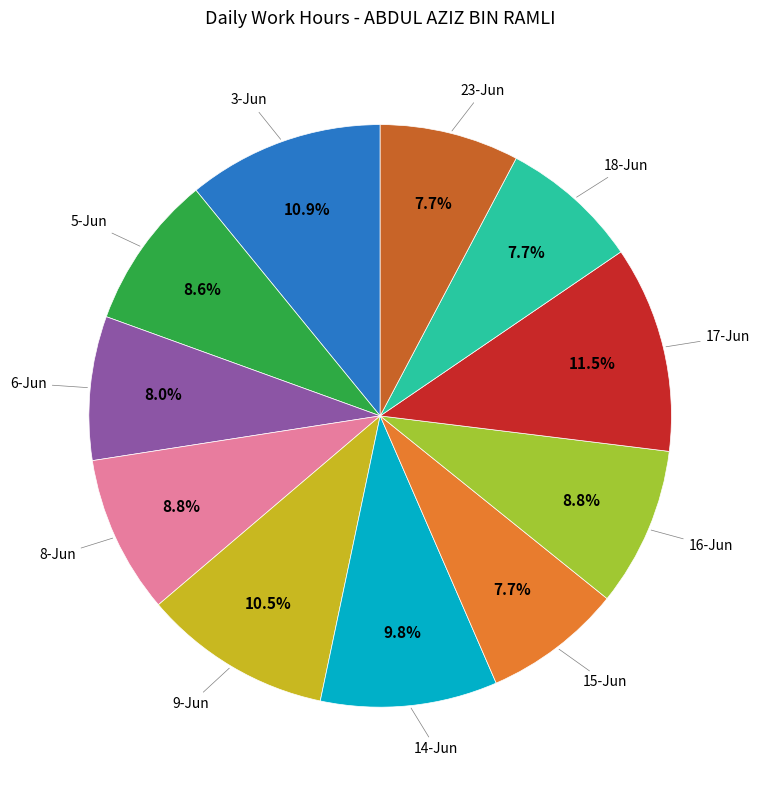

Is there a majority slice in this chart?

No